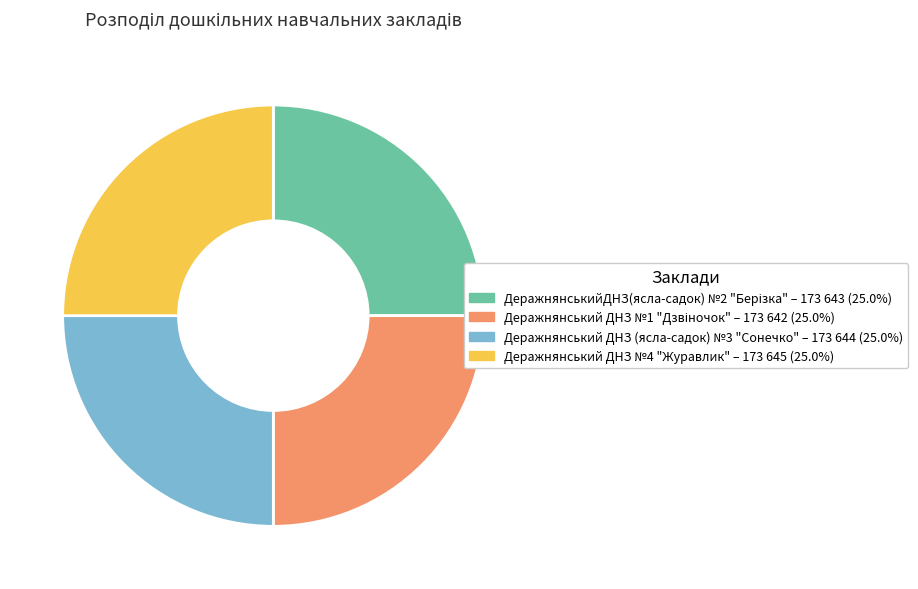

Is there a majority slice in this chart?

No